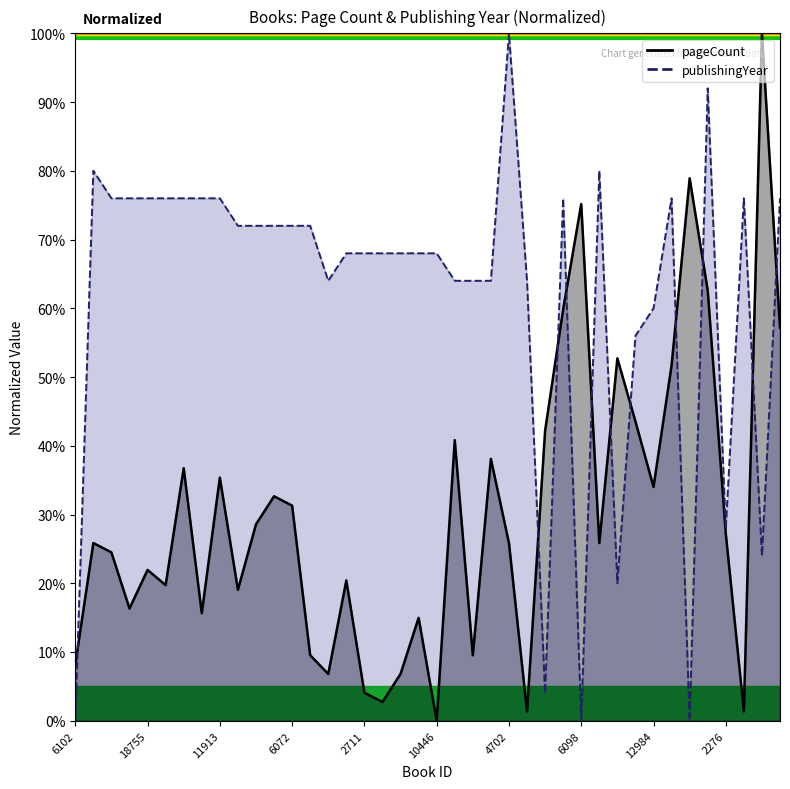

At which category is the sum across all series the highest?

19674